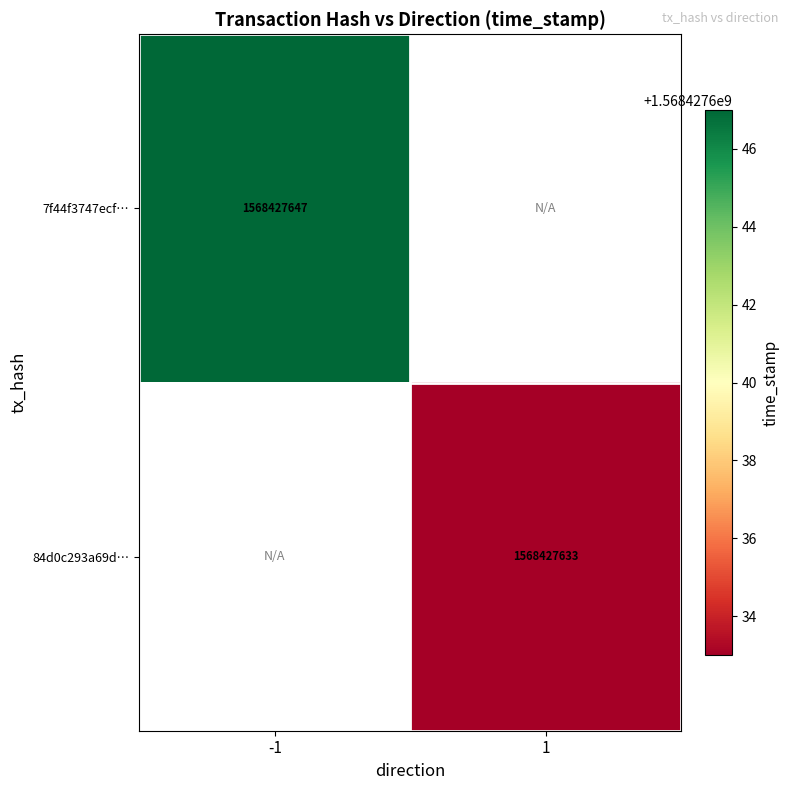

Reading left to right, extract all data points from this chart.

7f44f3747ecfb55054670445f412e364a174768: 1568427647	0
84d0c293a69d07402481cda7d368dc8799ad197: 0	1568427633